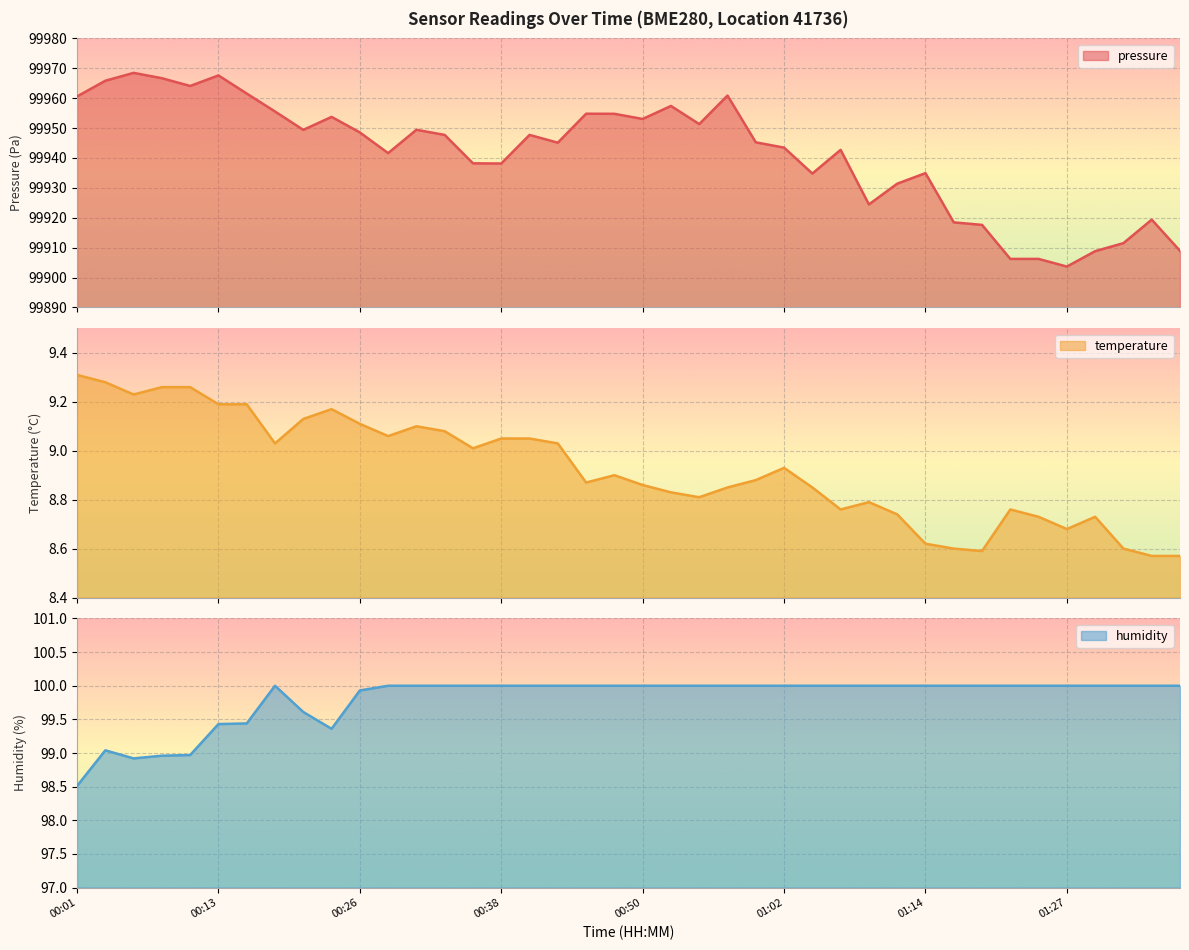

What is the sum of all temperature values?

357.1